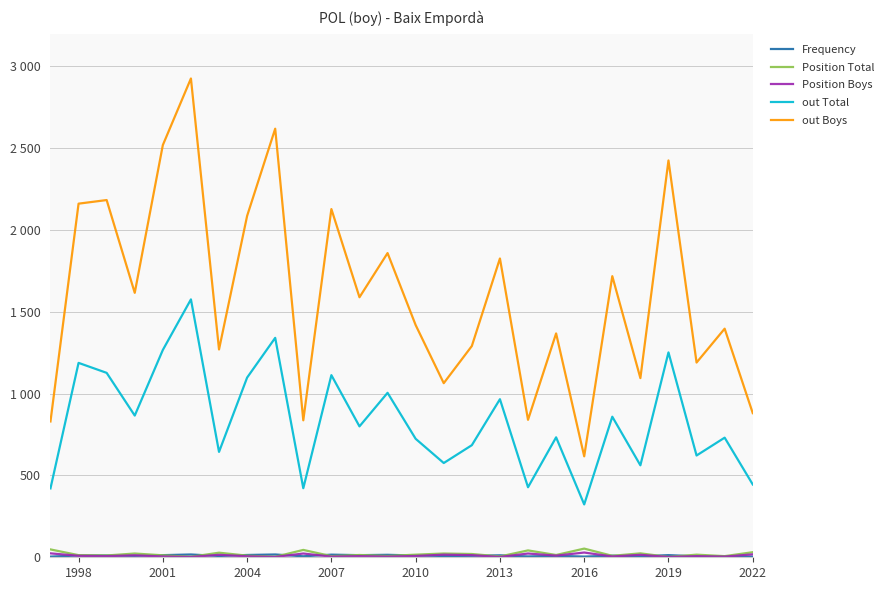

True or false: Position Boys has more than 1 points higher than both neighbors.

True